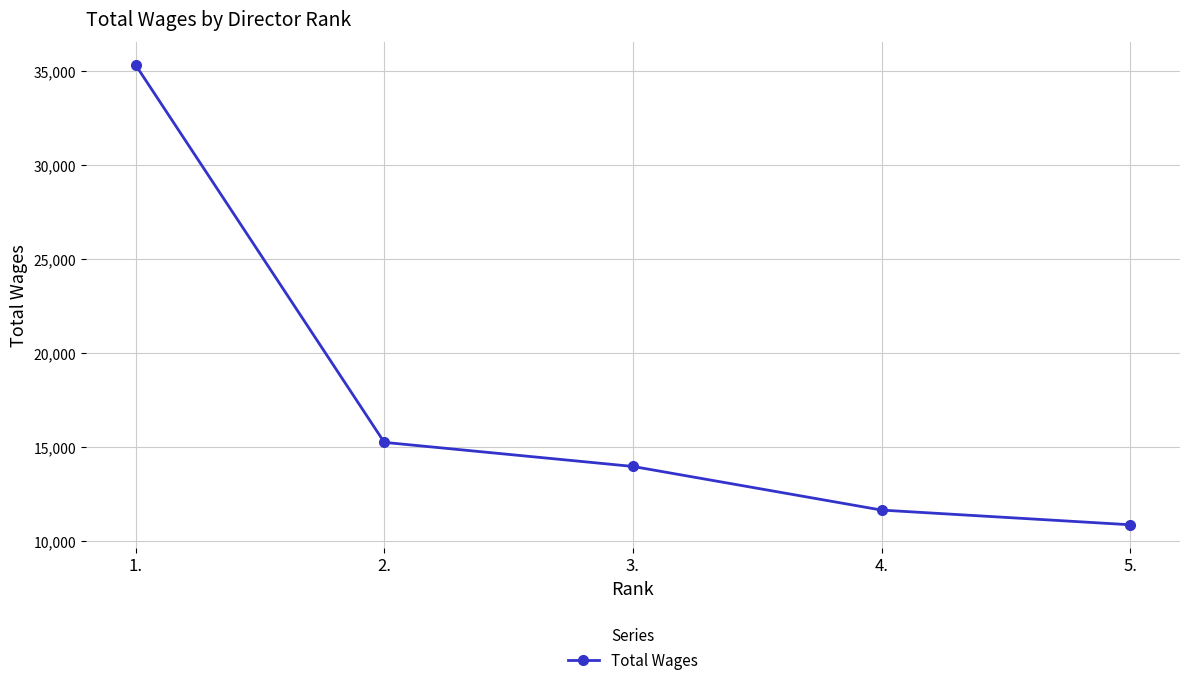

Which category has the lowest value across all series?

5.